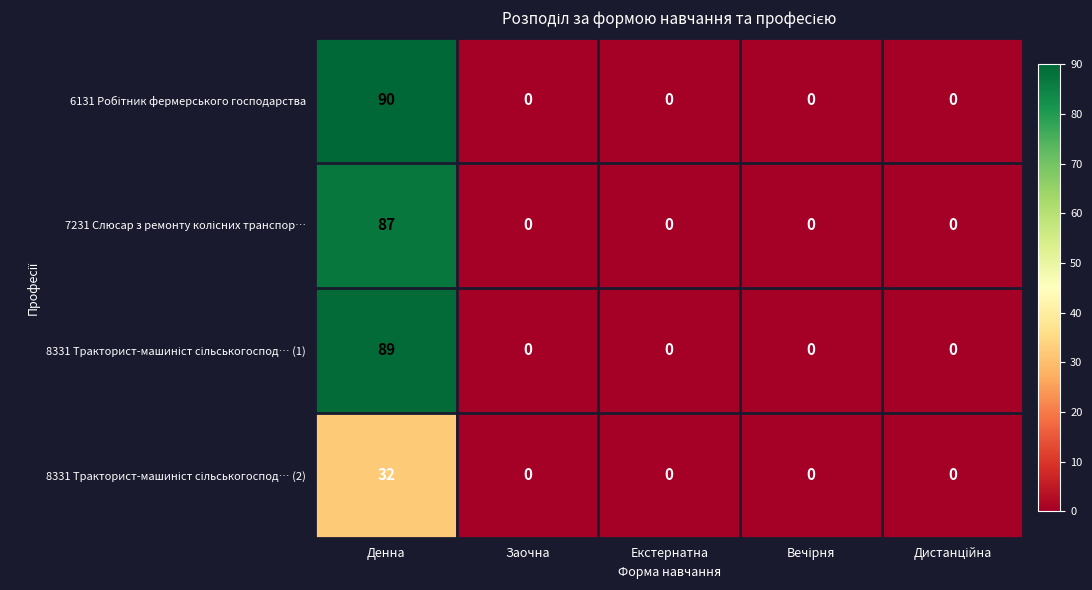

At which category is the sum across all series the highest?

Денна